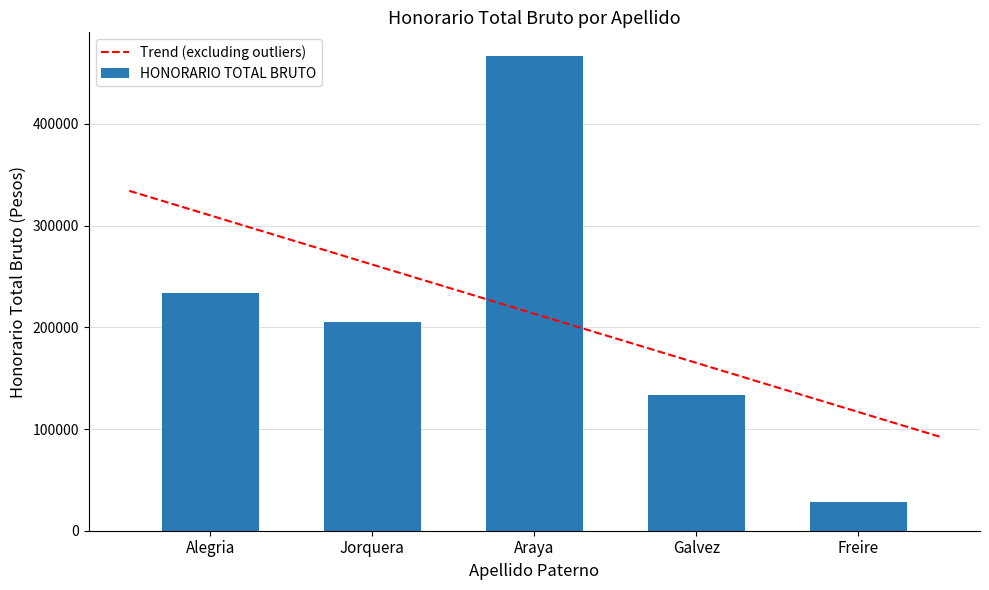

Where is the data nearest to the value 247222?

Alegria